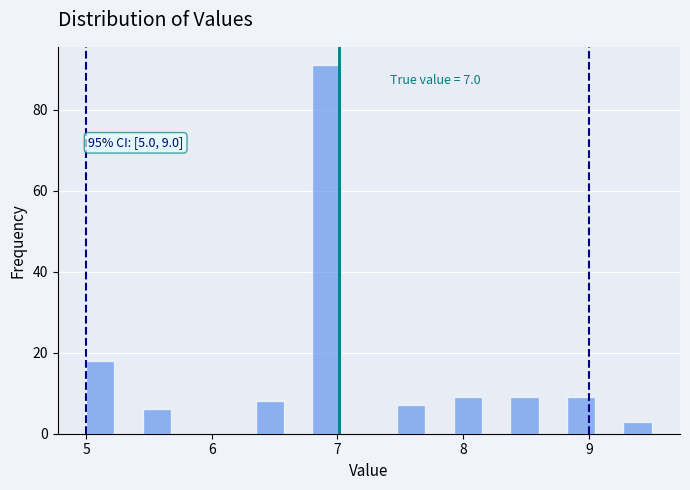

Read against the x-axis, roughly where is the centre of the tallest bar?

6.9